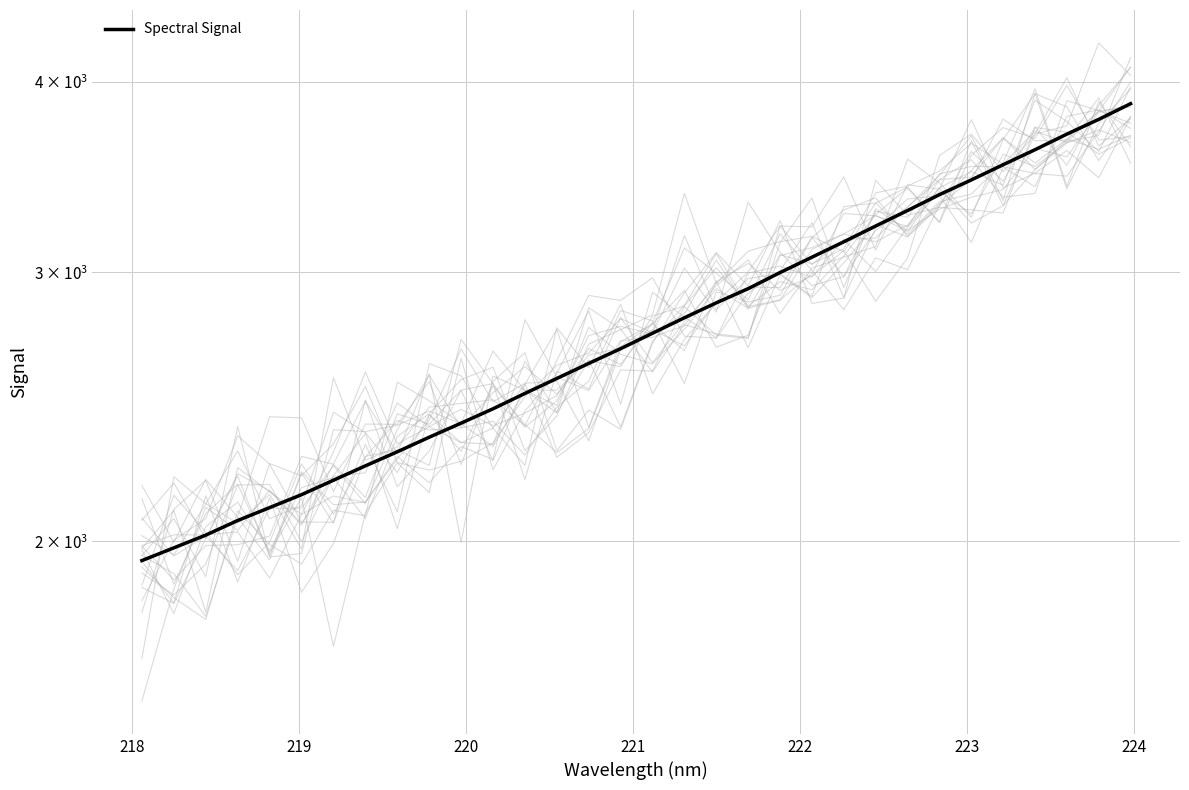

What is the value of the 9th point from the left?

2289.2